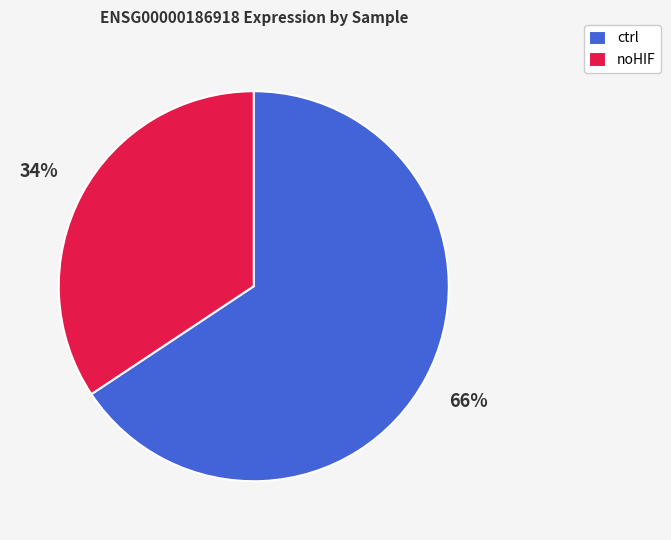

Do ctrl and noHIF together represent more than half of the pie?

Yes